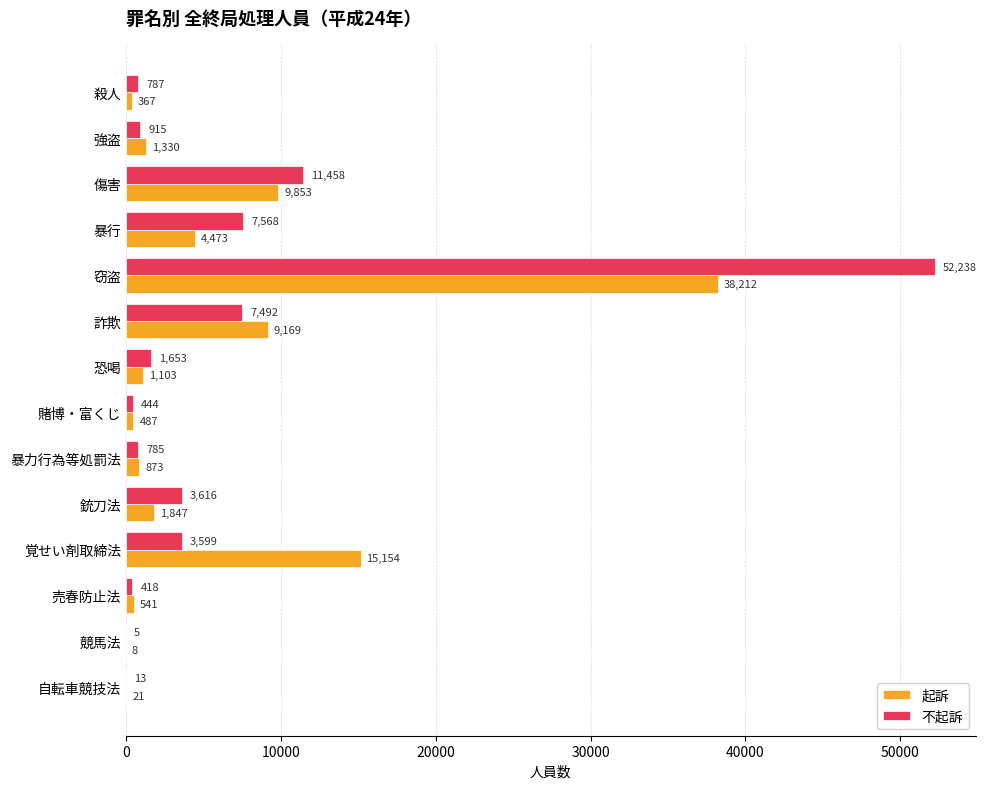

At which category is the sum across all series the highest?

窃盗